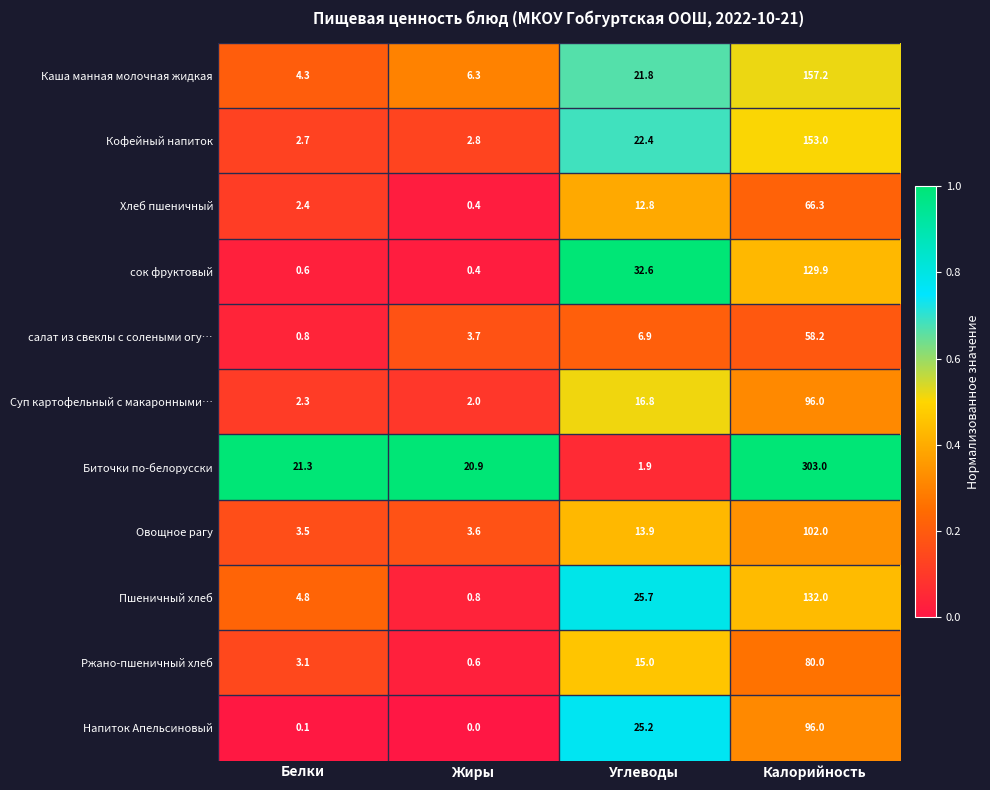

The Каша манная молочная жидкая series shows 14.2 at Углеводы. True or false?

False